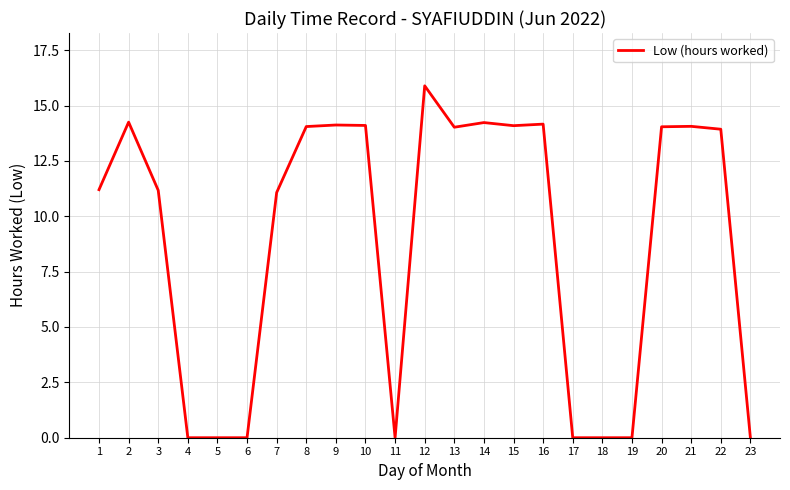

True or false: the data shows 11.1 at 7.

True